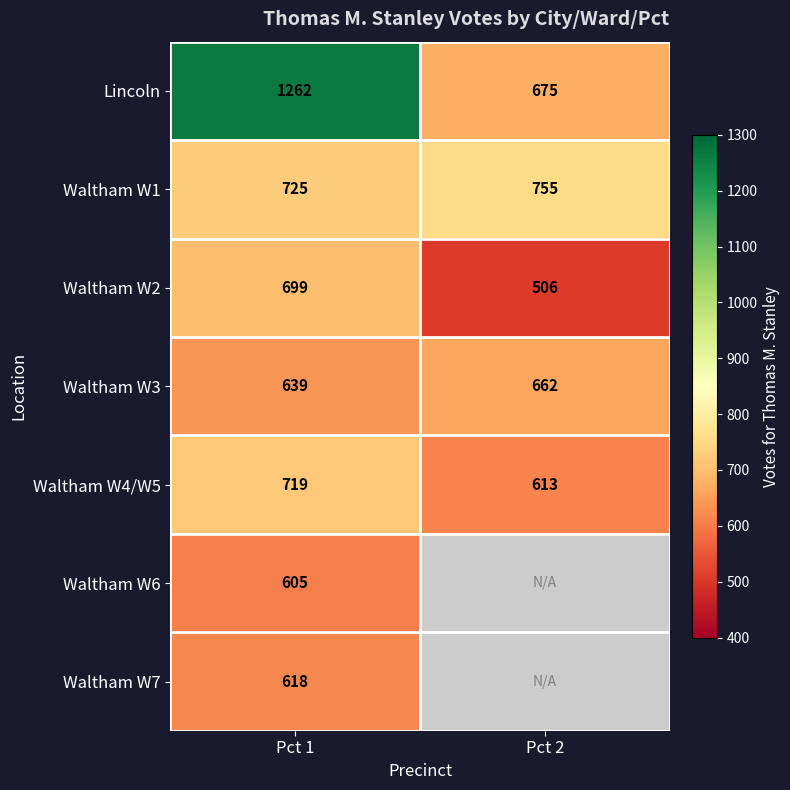

Count the number of categories in the chart.

2